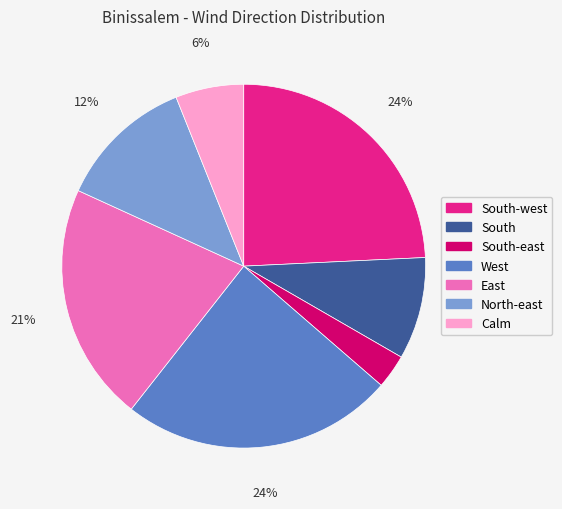

To the nearest percent, what is the average slice percentage?

14%